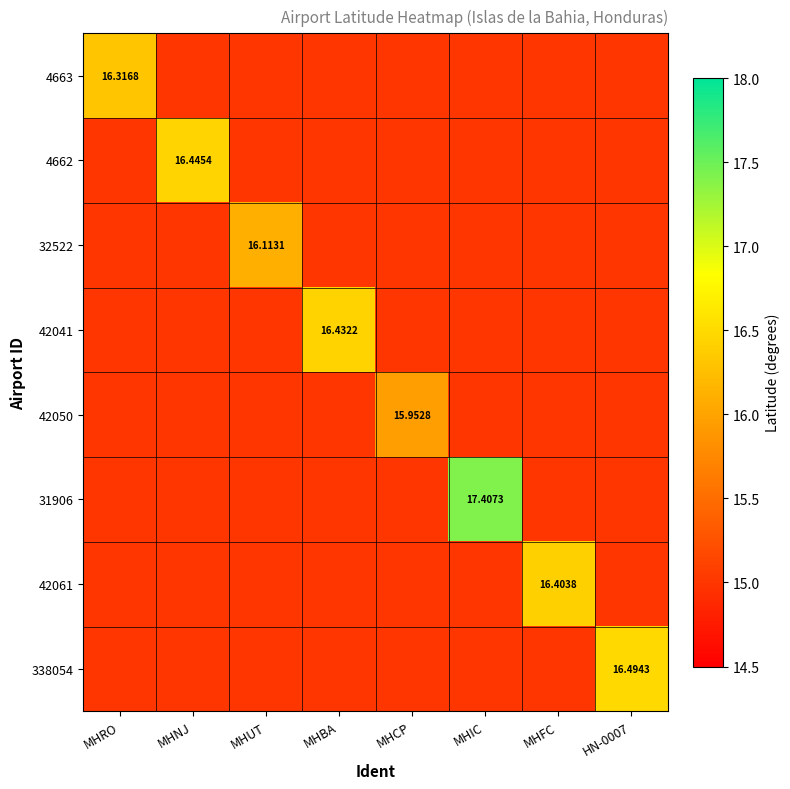

What is the maximum value for 31906?

17.4